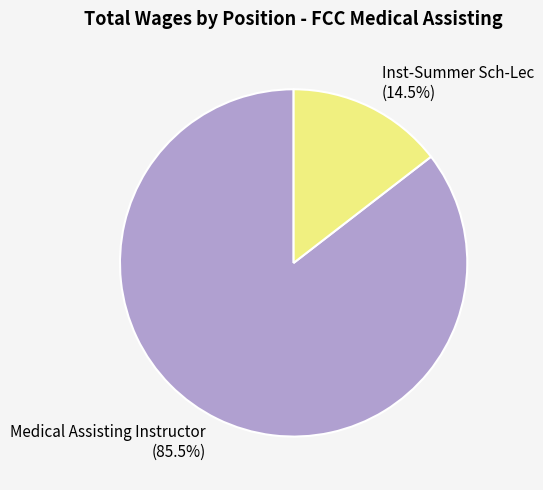

How many slices are in this pie chart?

2